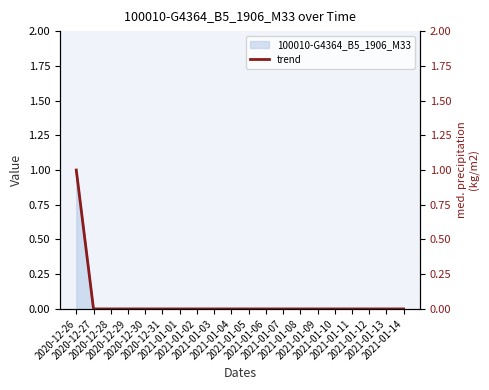

Which label corresponds to the largest value in the chart?

2020-12-26